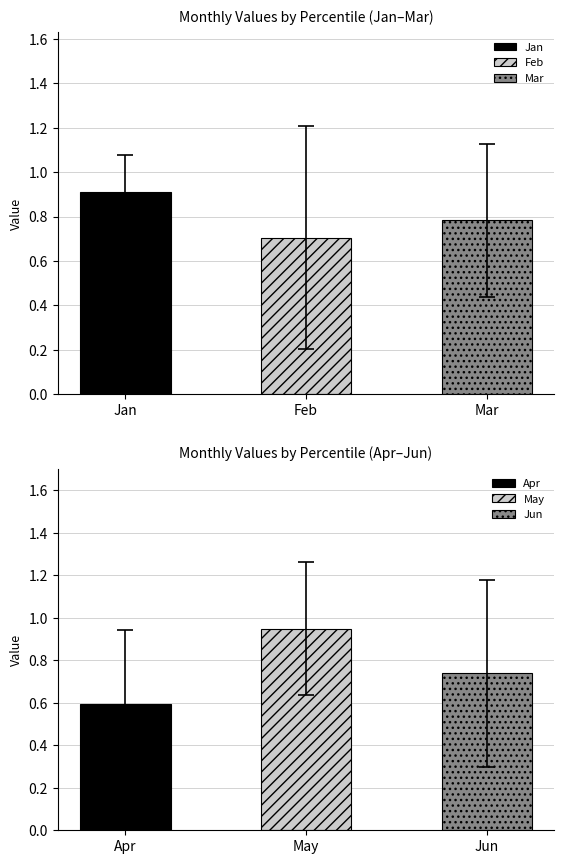

Does the chart contain stacked bars?

No